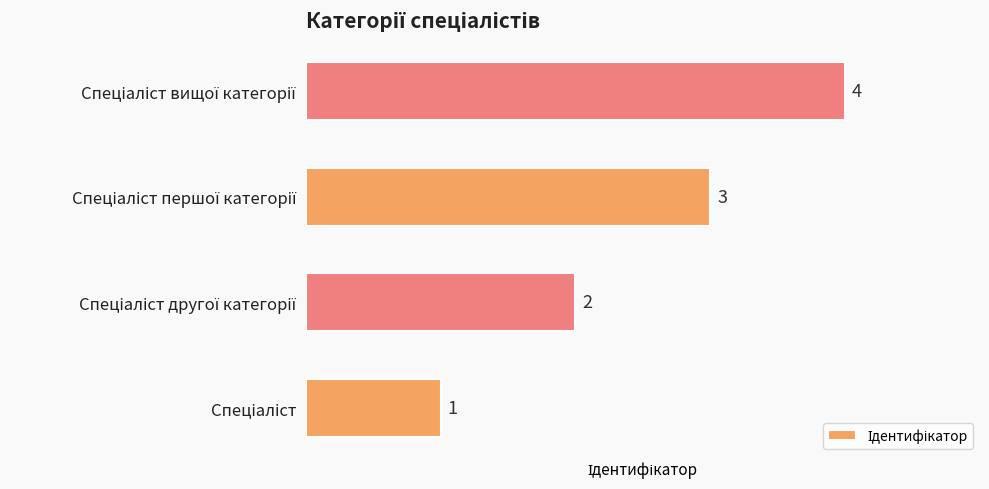

What is the sum of all values?

10